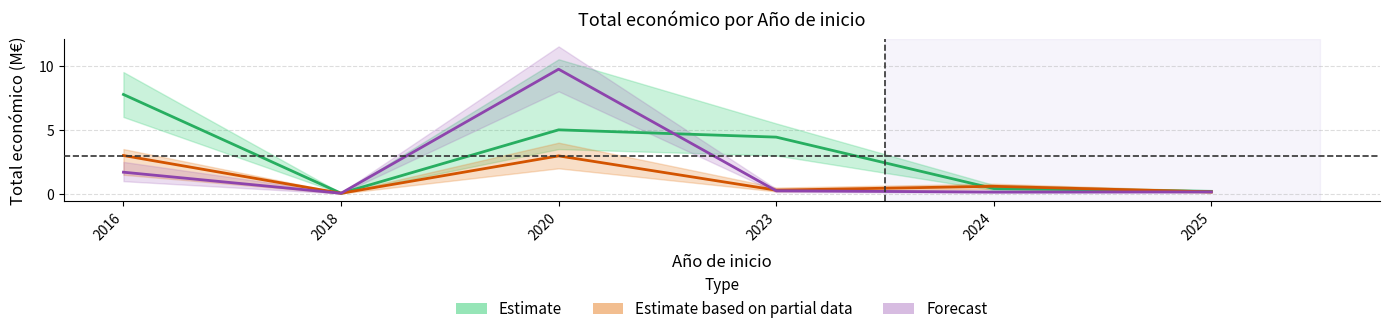

Does the chart have visible grid lines?

Yes